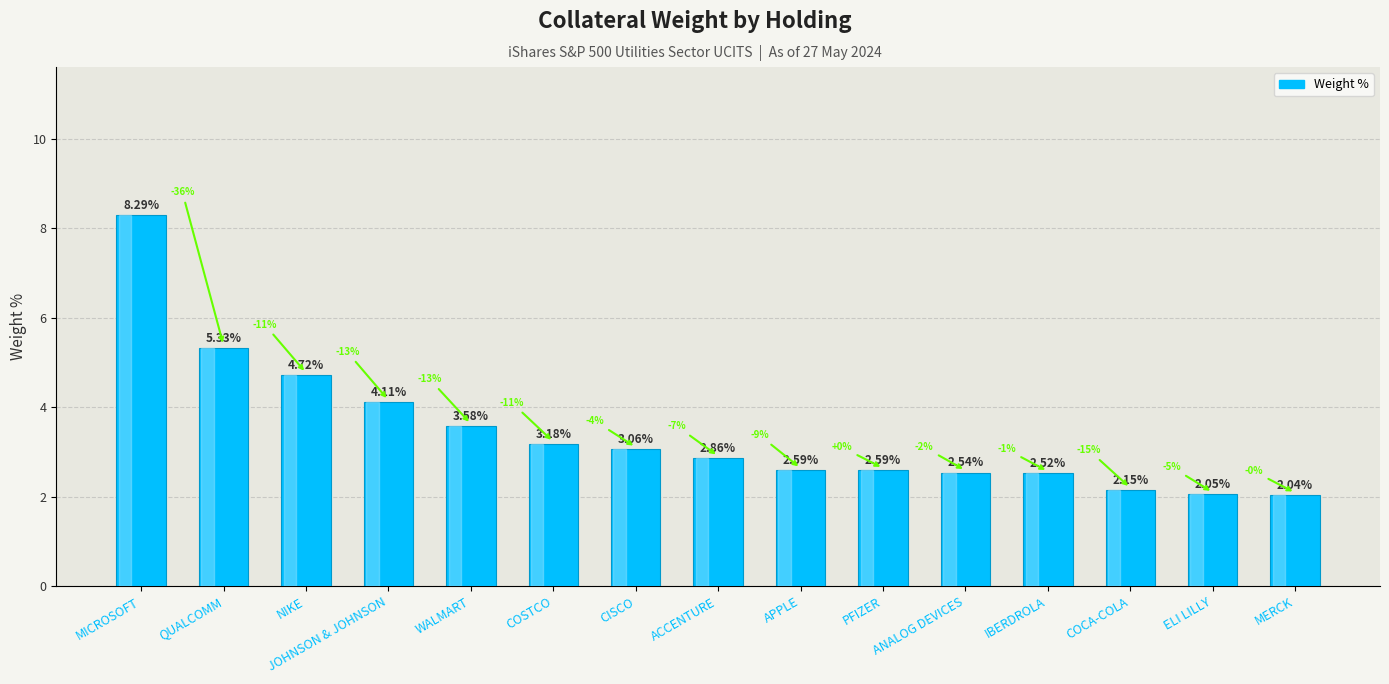

Which has a higher value, COSTCO or JOHNSON & JOHNSON?

JOHNSON & JOHNSON